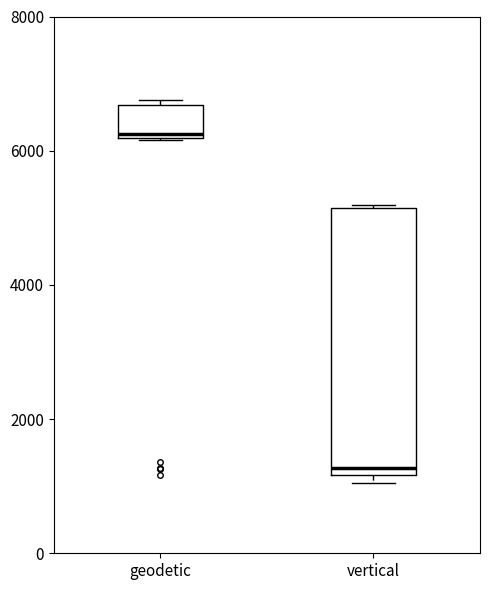

Reading left to right, read every box against the y-axis: the position of its median line, the range the box covers, and the ends of its whiskers. The values are not printed on the chart, so give them approximately, as read against the axis.

geodetic: median 6200 (just above the box's lower edge), box 6200 to 6600, whiskers 6200 to 6800
vertical: median 1200 (just above the box's lower edge), box 1200 to 5200, whiskers 1000 to 5200